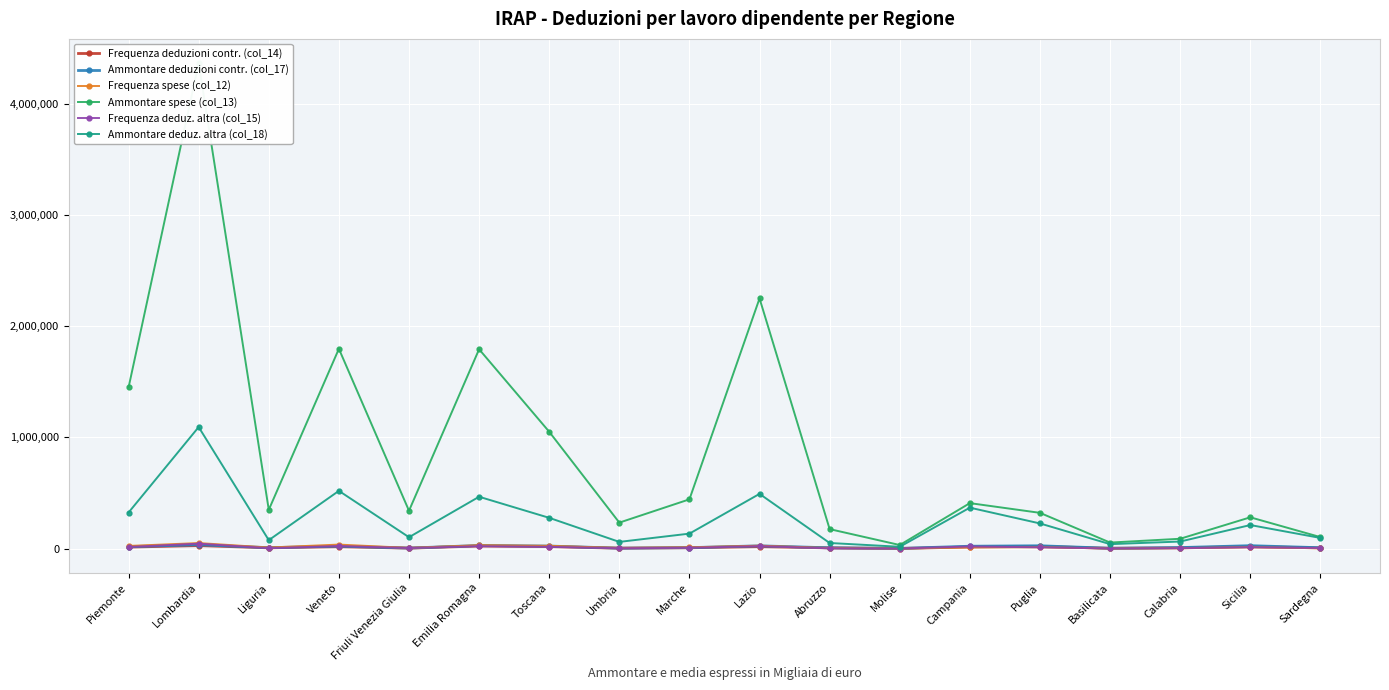

Between which two adjacent categories do Frequenza deduz. altra (col_15) and Frequenza spese (col_12) first intersect?

Abruzzo and Molise